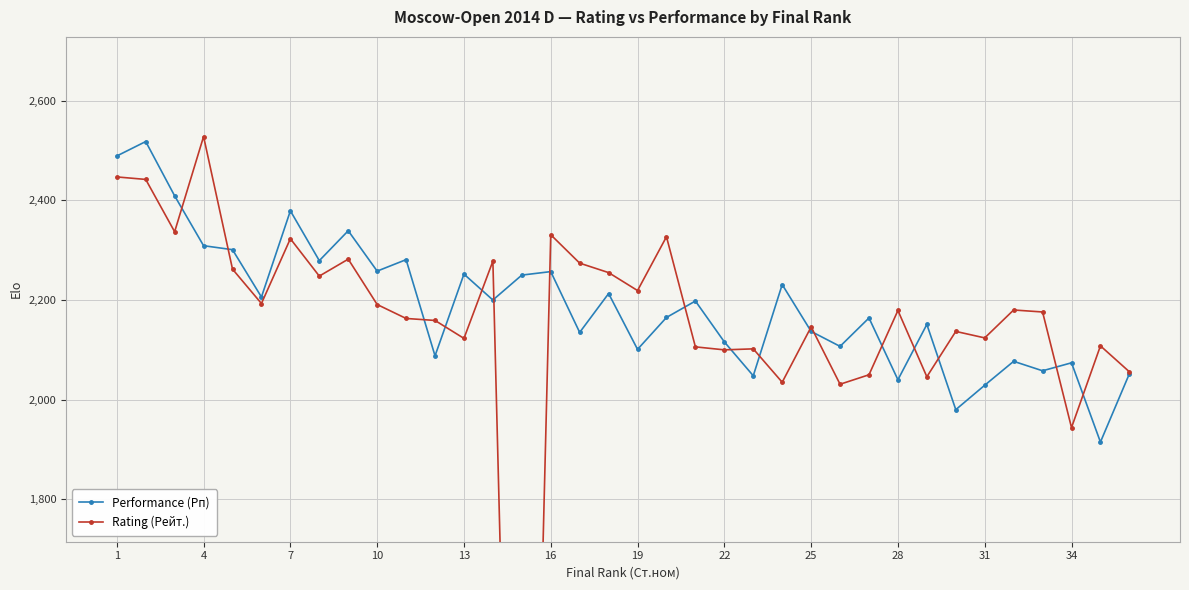

The value of Performance (Рп) at 16 is 704. True or false?

False